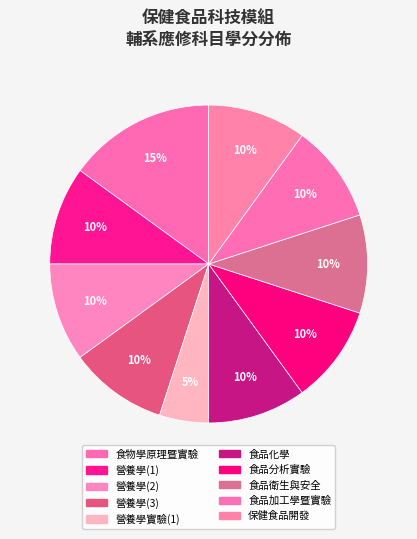

Combined, what portion of the pie is 食物學原理暨實驗 and 食品分析實驗?

25.0%